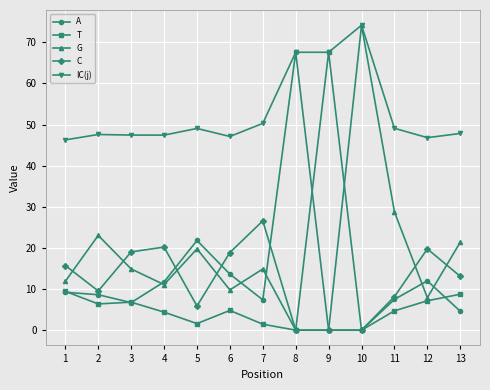

Which series ends up on top after the final intersection of G and A?

G